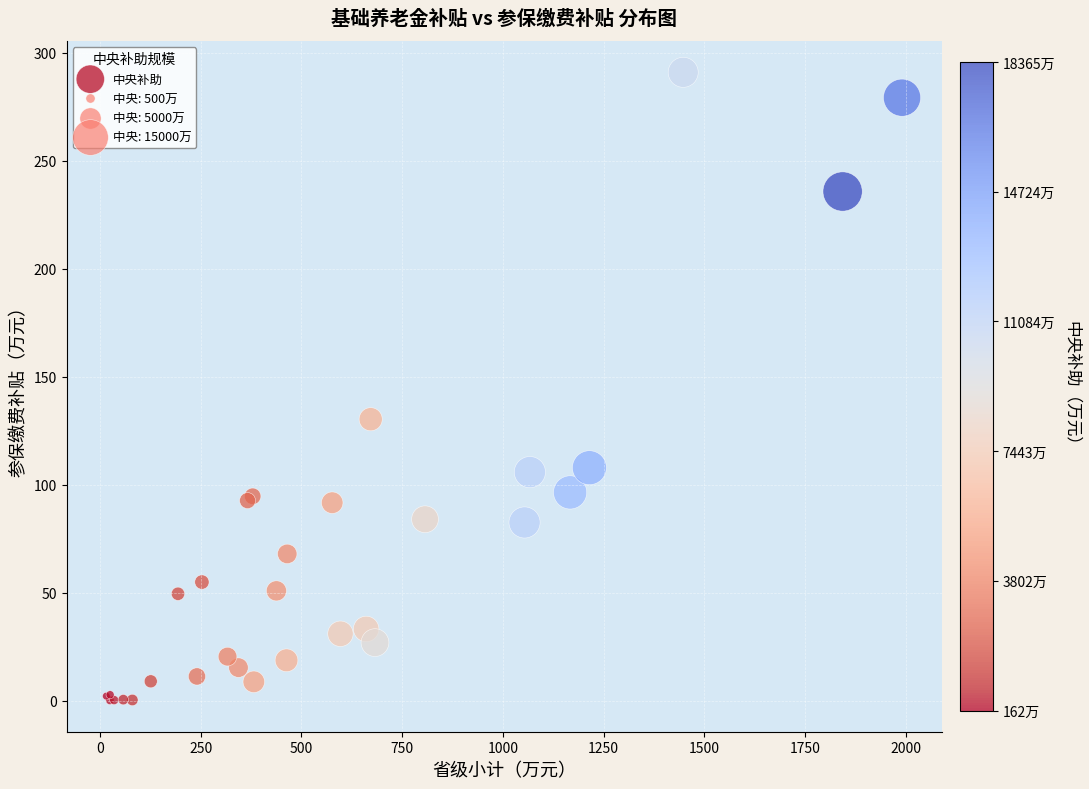

What Y value in the scatter plot is closest to 145?

130.2